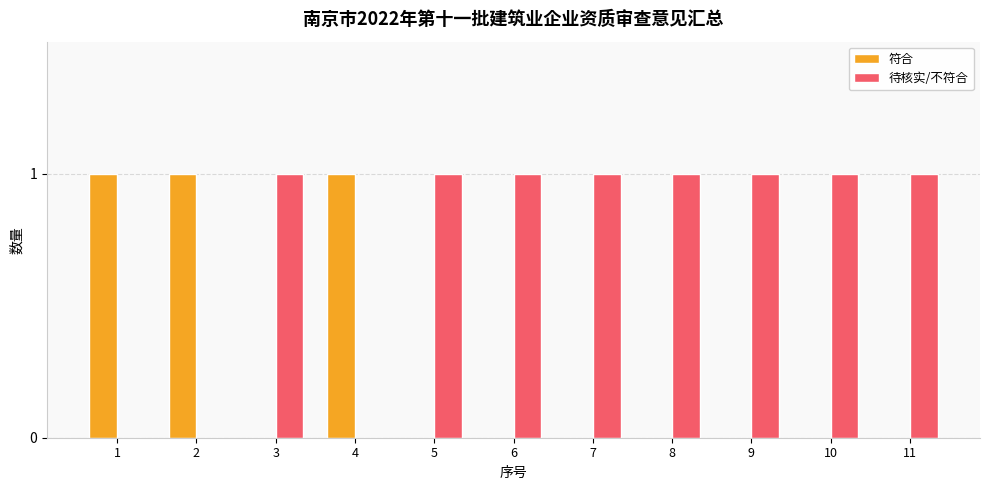

How many groups of bars are there?

11